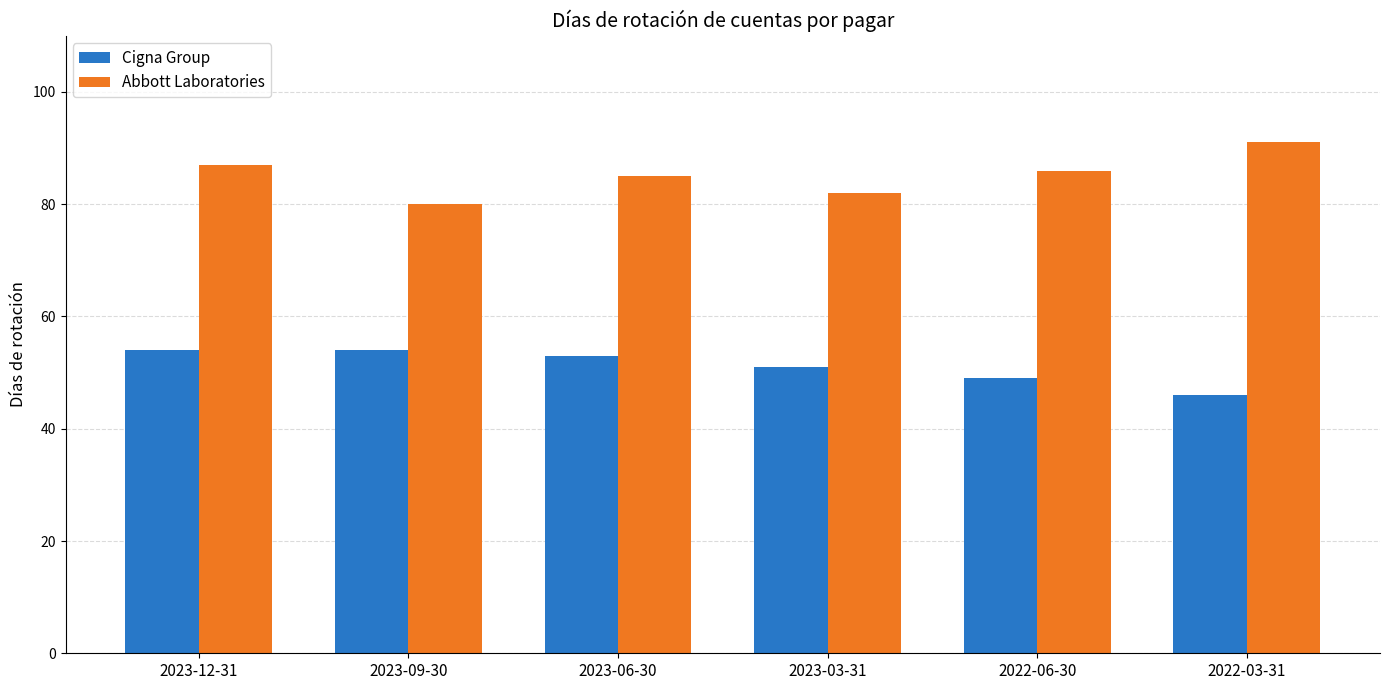

Rank the series by their average value, from highest to lowest.

Abbott Laboratories, Cigna Group